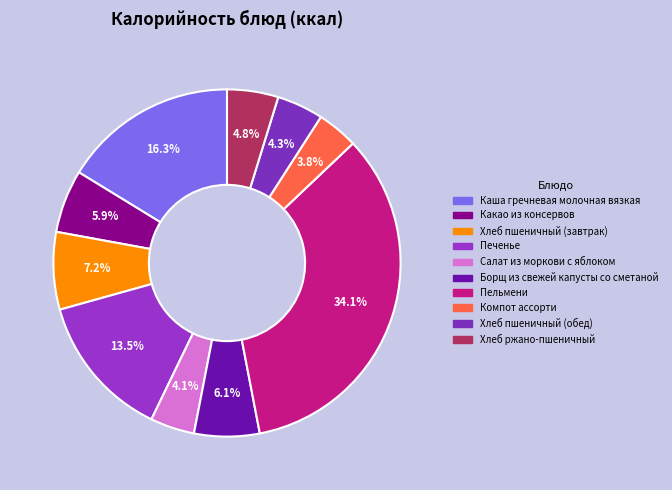

How many segments does this pie chart have?

10